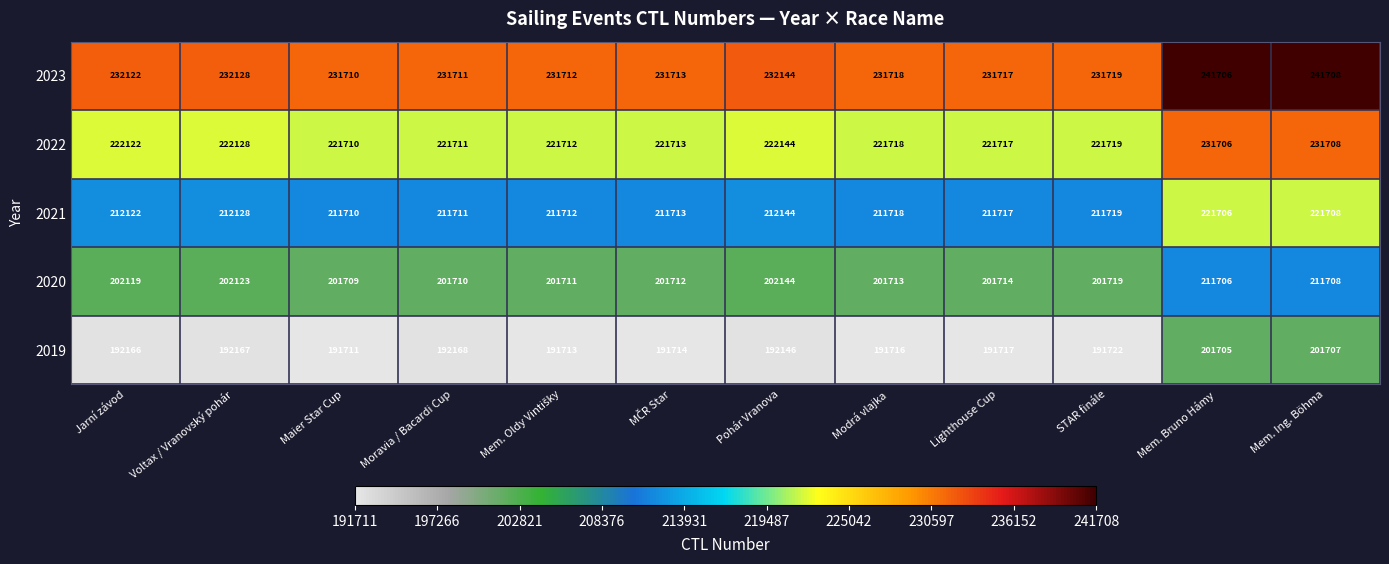

What is the total value across all series at Voltax / Vranovský pohár?

1060674